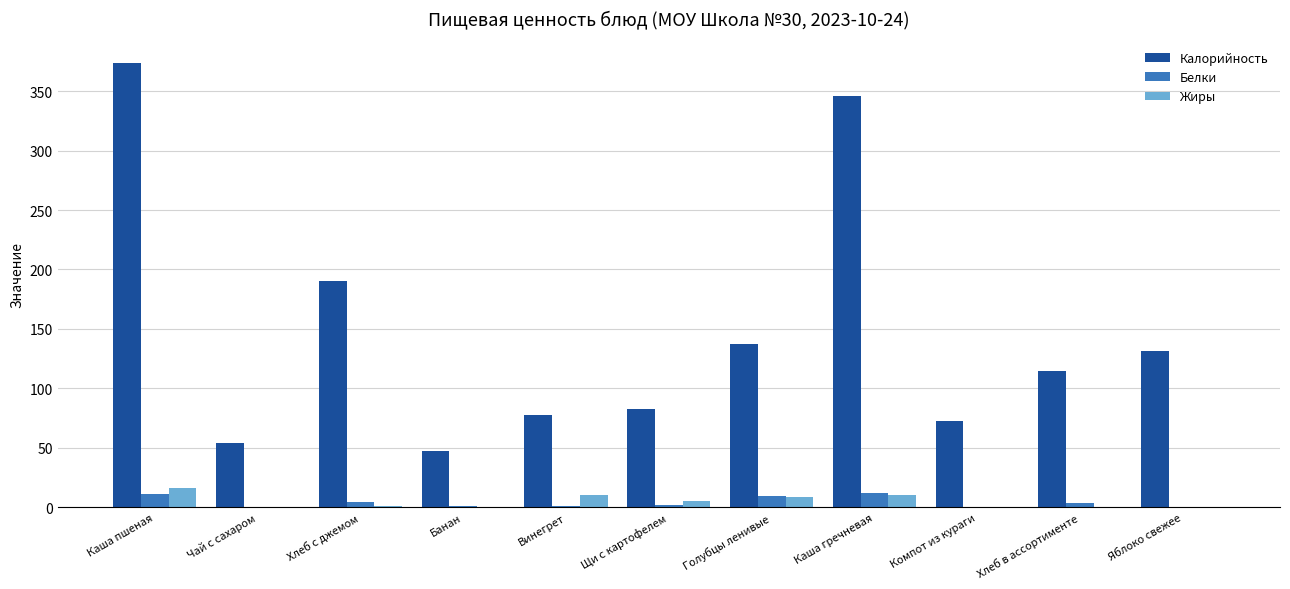

How many groups of bars are there?

11